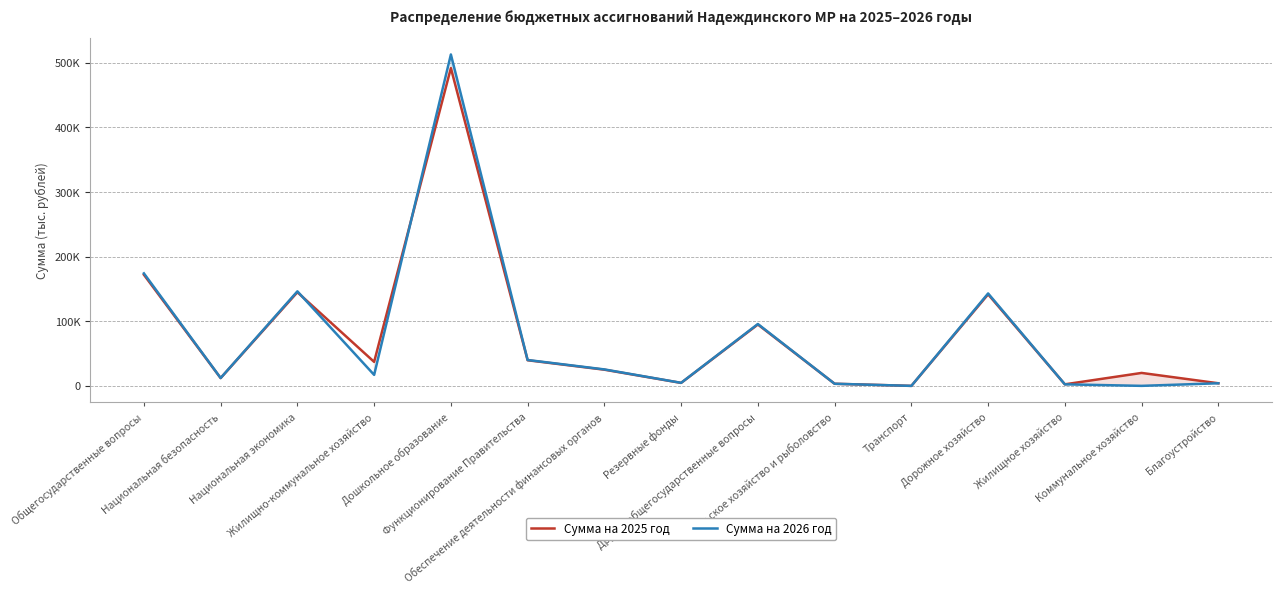

Read the Сумма на 2026 год value at Сельское хозяйство и рыболовство.

3277.9